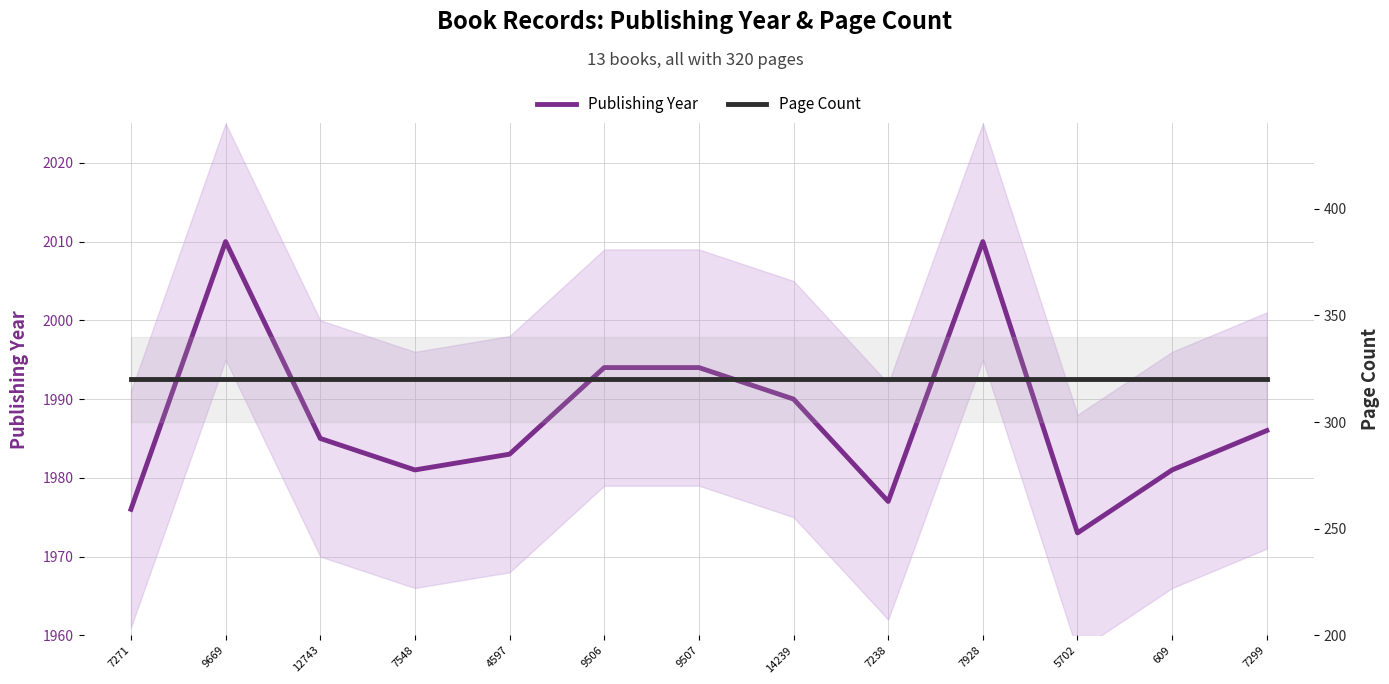

True or false: Page Count and Publishing Year cross at least once.

False